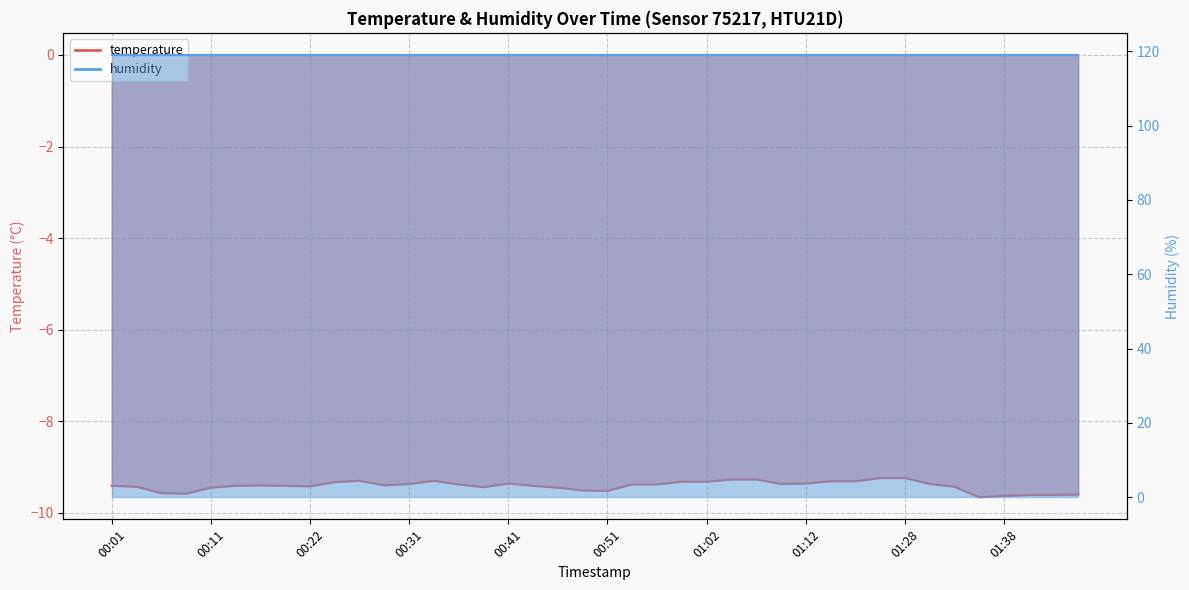

Rank the categories by value from lowest to highest.

01:35, 01:38, 01:40, 01:43, 01:45, 00:09, 00:06, 00:51, 00:49, 00:11, 00:46, 00:39, 00:04, 01:33, 00:22, 00:01, 00:14, 00:19, 00:44, 00:16, 00:29, 00:36, 00:54, 00:57, 00:31, 01:09, 01:30, 00:41, 01:12, 00:24, 00:59, 01:02, 01:17, 01:20, 00:27, 00:34, 01:04, 01:07, 01:25, 01:28